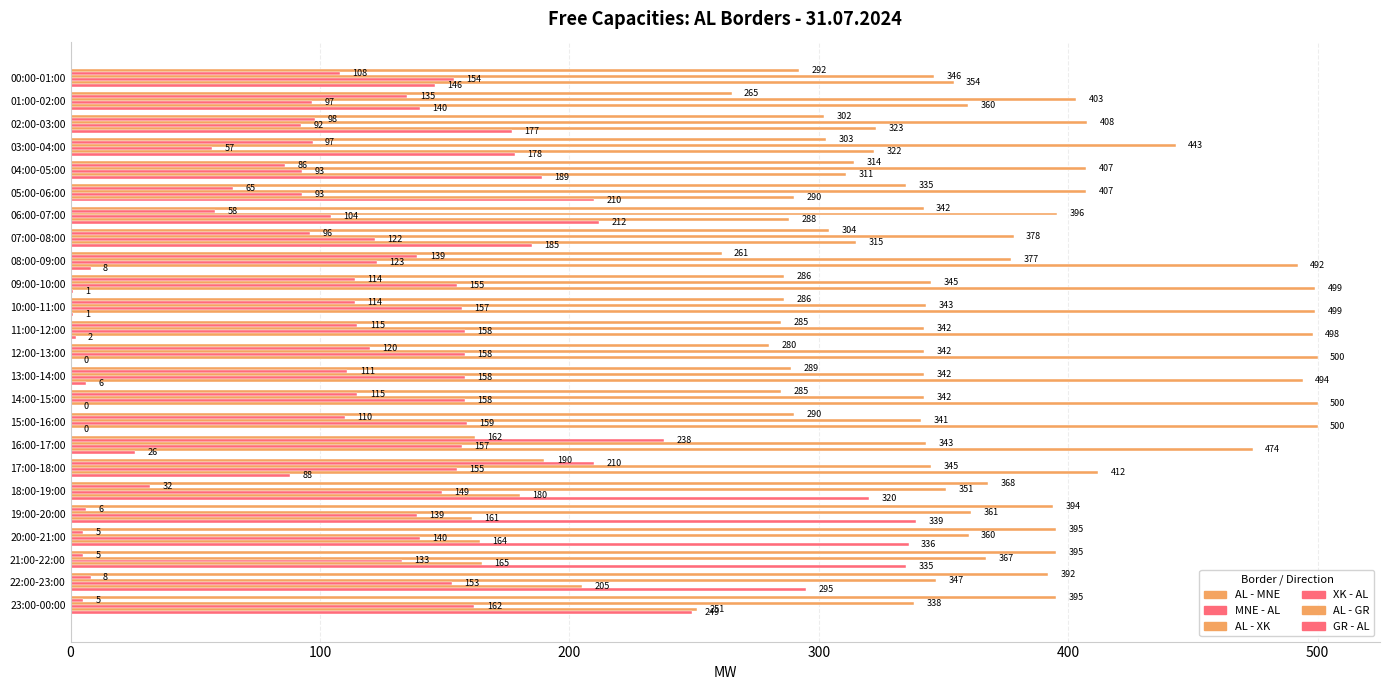

How many categories are shown in the chart?

24